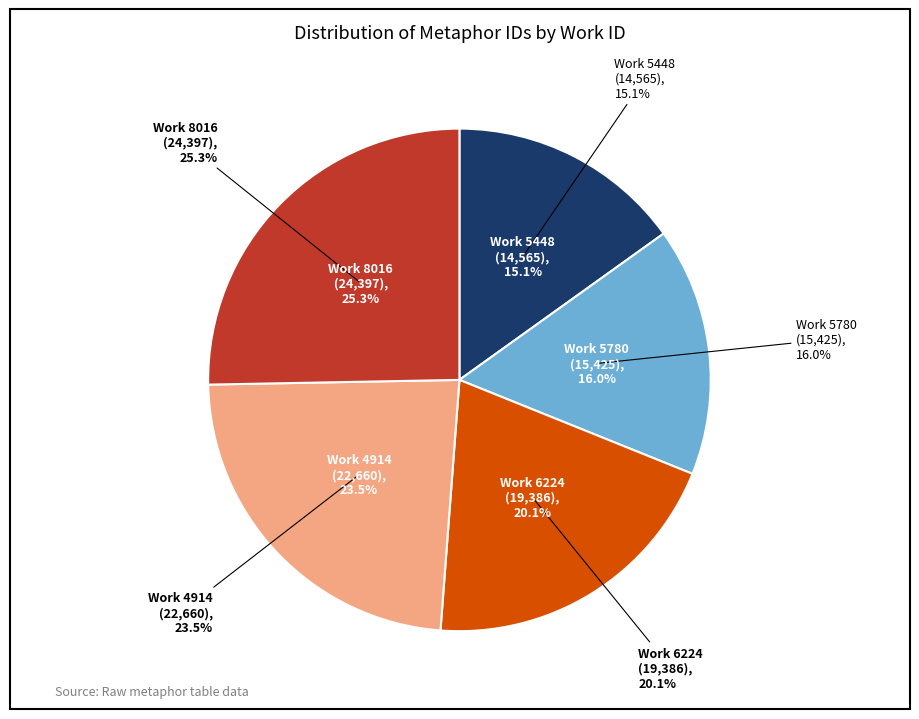

Count the number of slices in the pie.

5